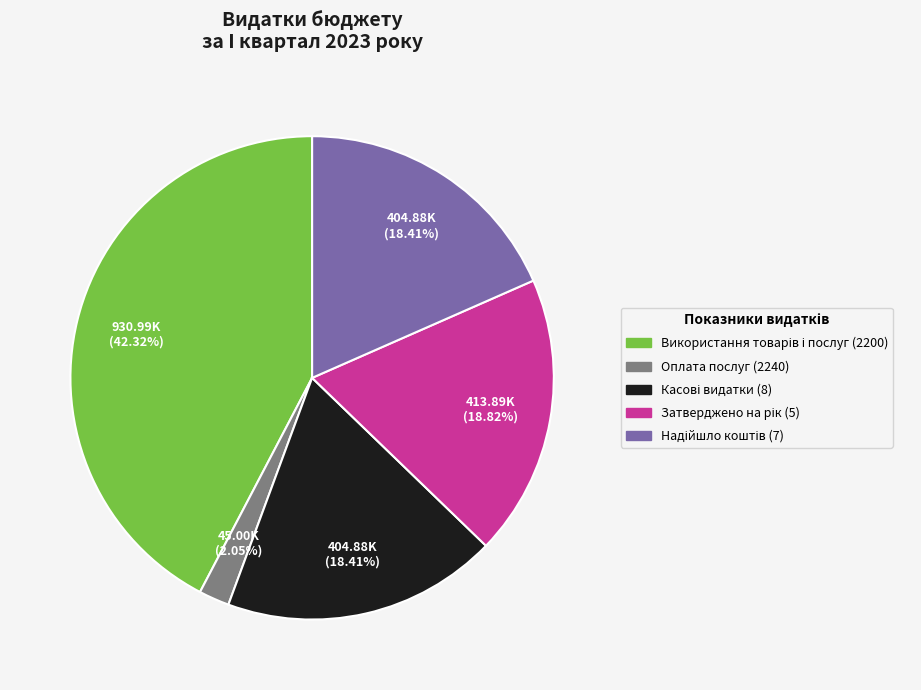

Does Оплата послуг (2240) account for over 50% of the chart?

No